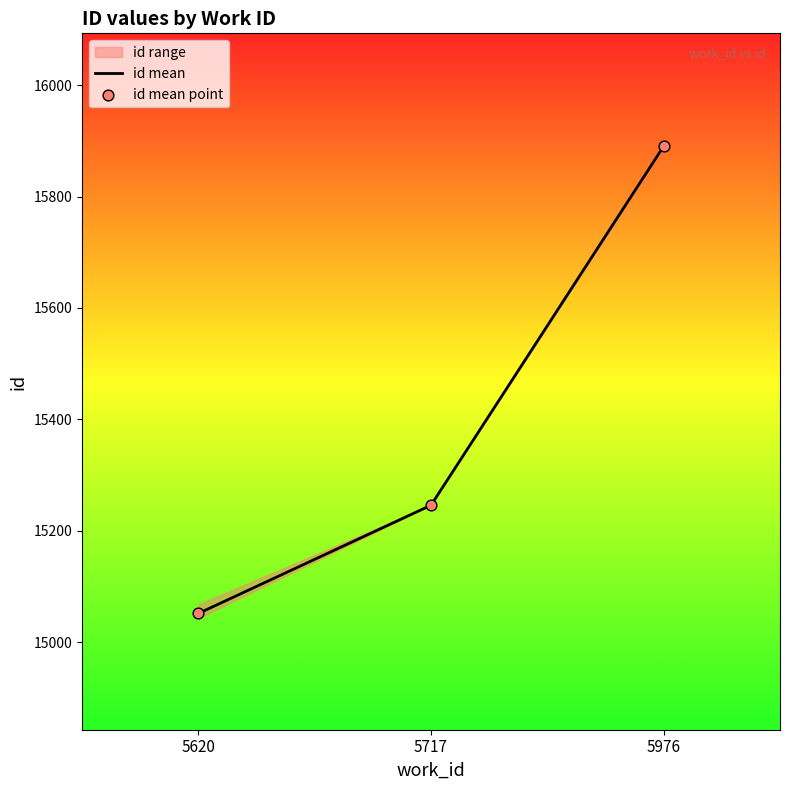

Which series has the widest spread of Y values?

id mean